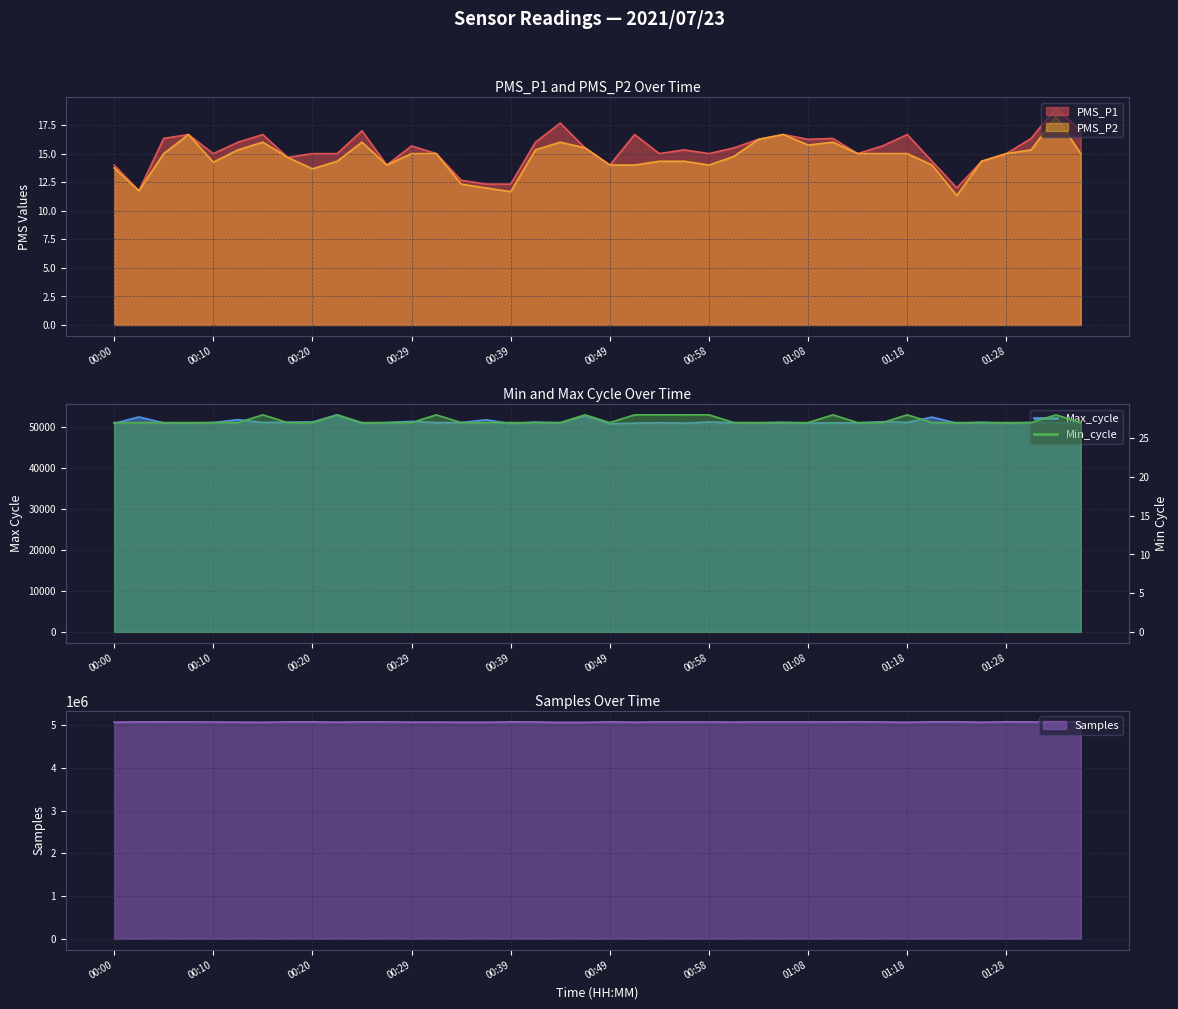

The value of PMS_P2 at 00:08 is 29.4. True or false?

False